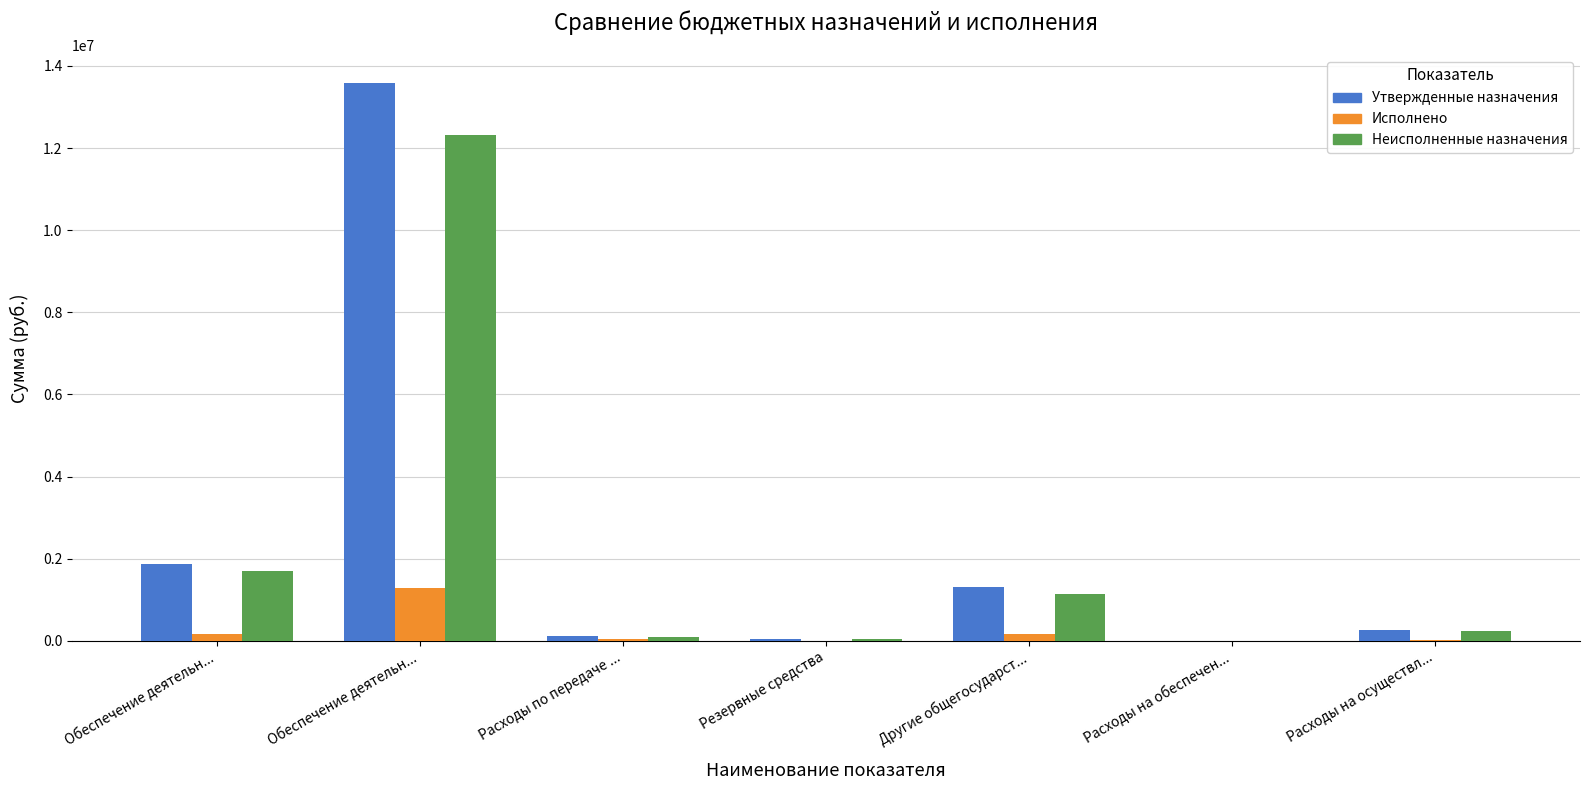

Are the bars horizontal?

No